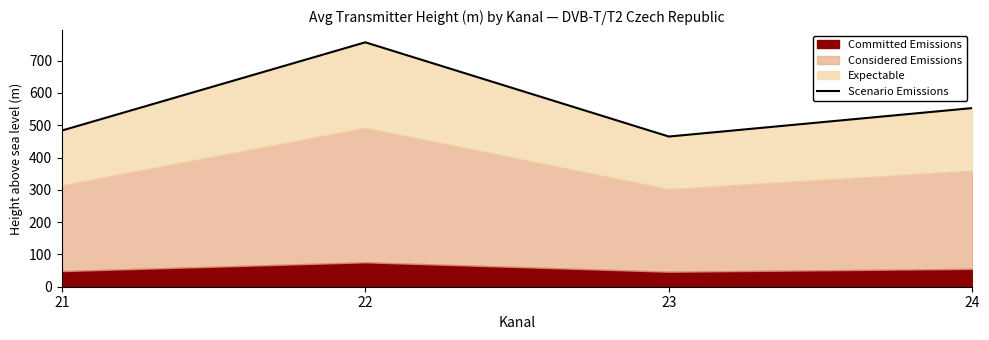

How many lines are shown in the chart?

1